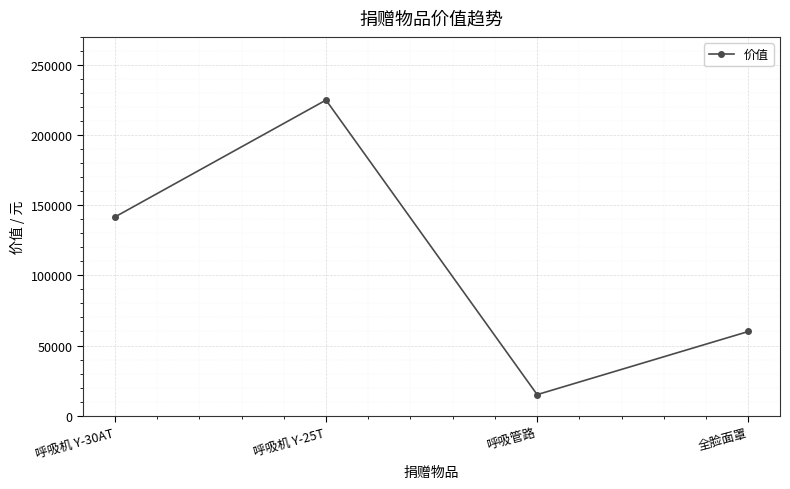

Which label corresponds to the largest value in the chart?

呼吸机 Y-25T